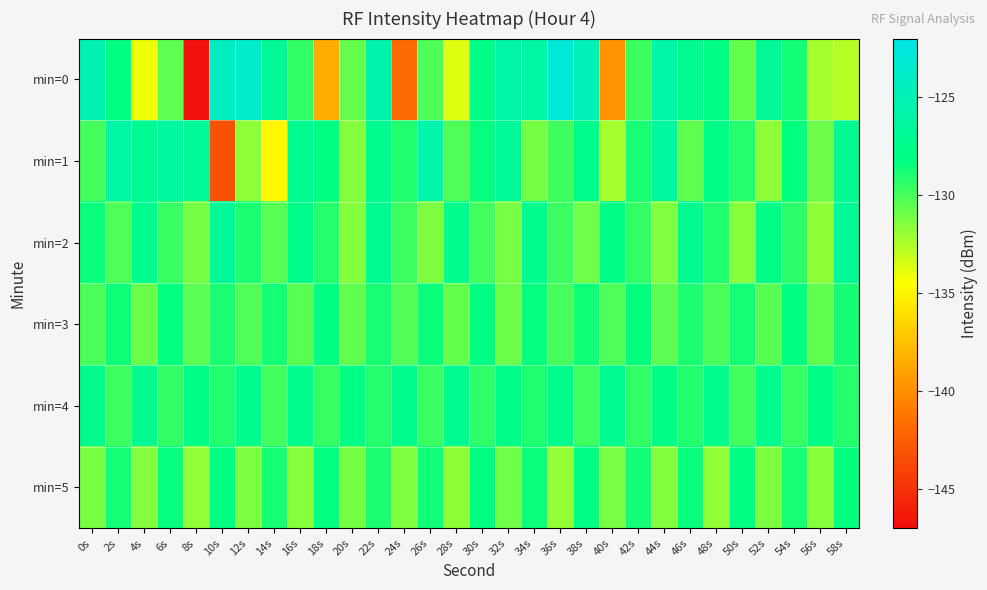

Between 24s and 50s, which series saw the biggest shift?

min=0